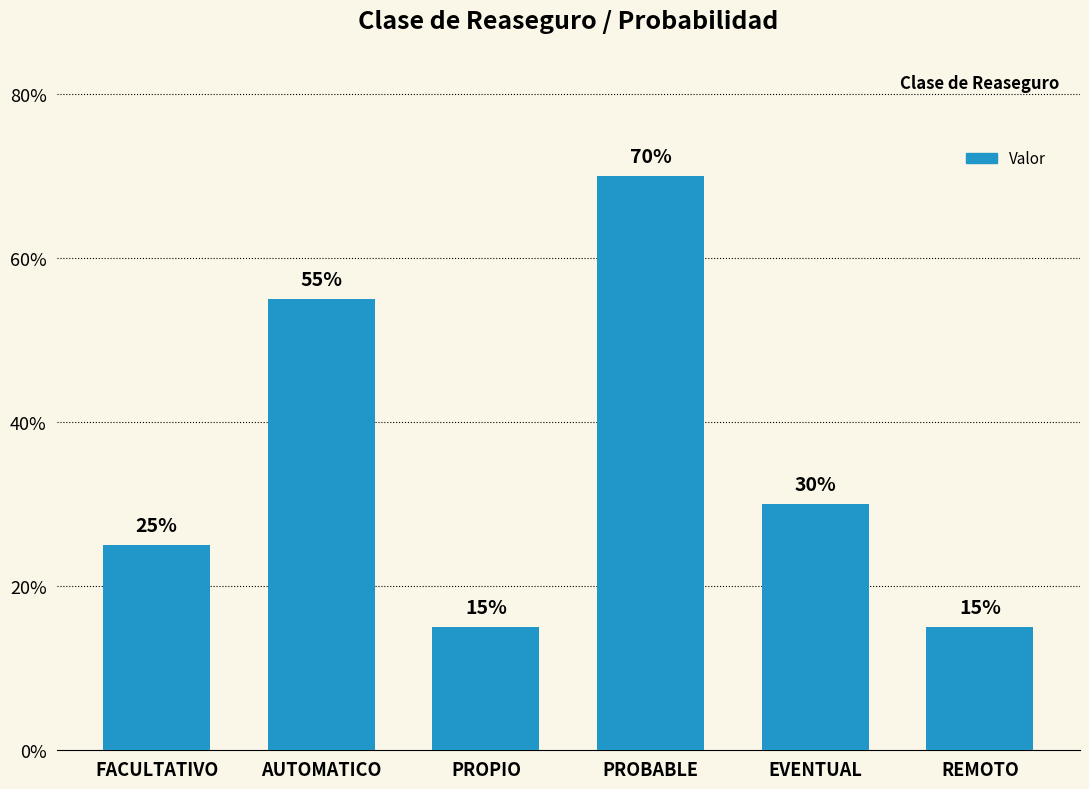

What is the average value?

0.4